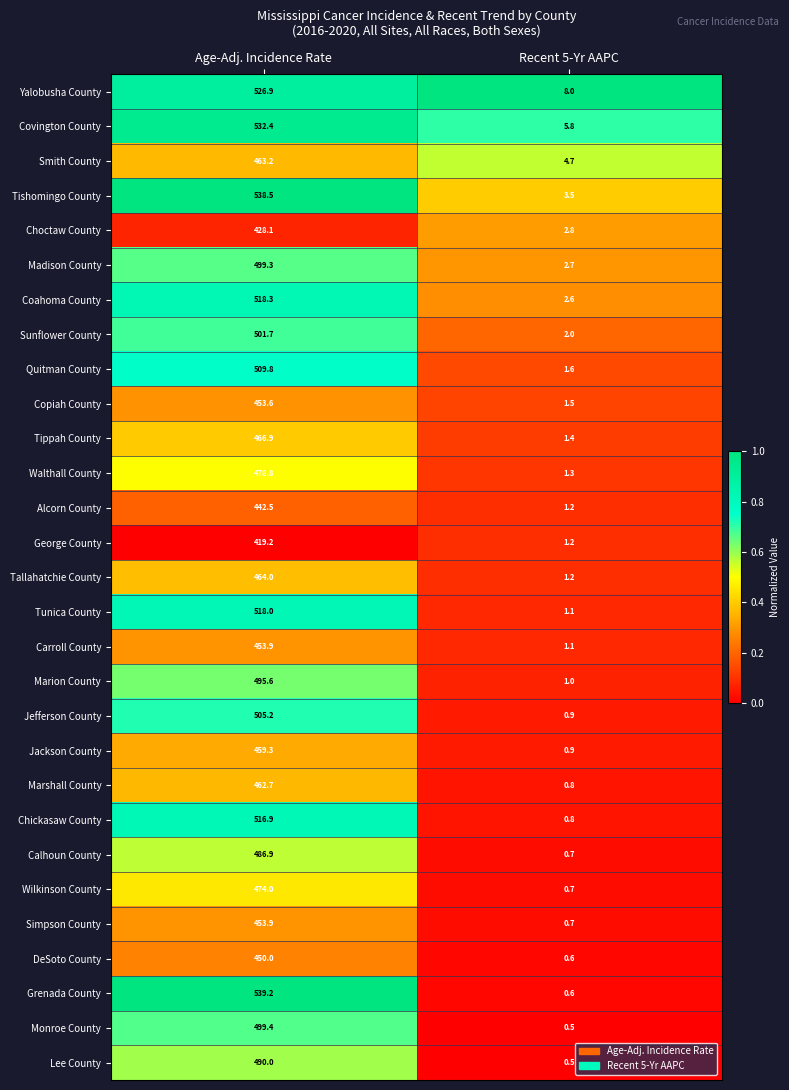

Which series changed the most between Age-Adj. Incidence Rate and Recent 5-Yr AAPC?

Grenada County